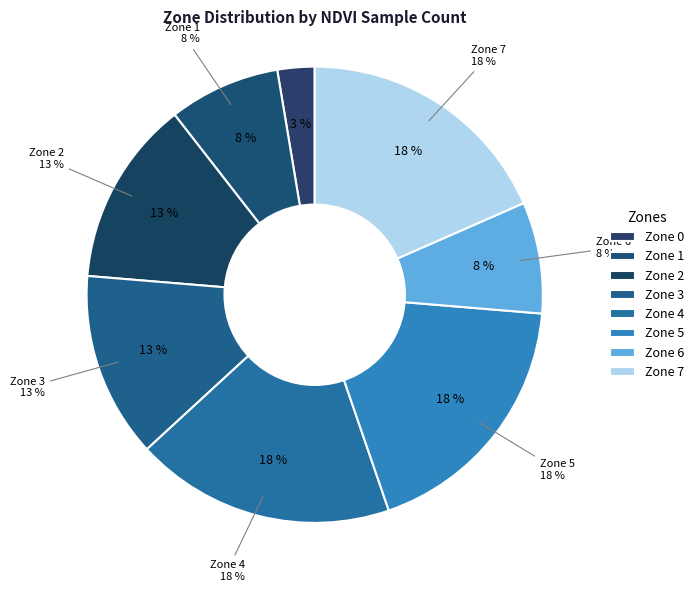

Which slice is the largest?

Zone 4